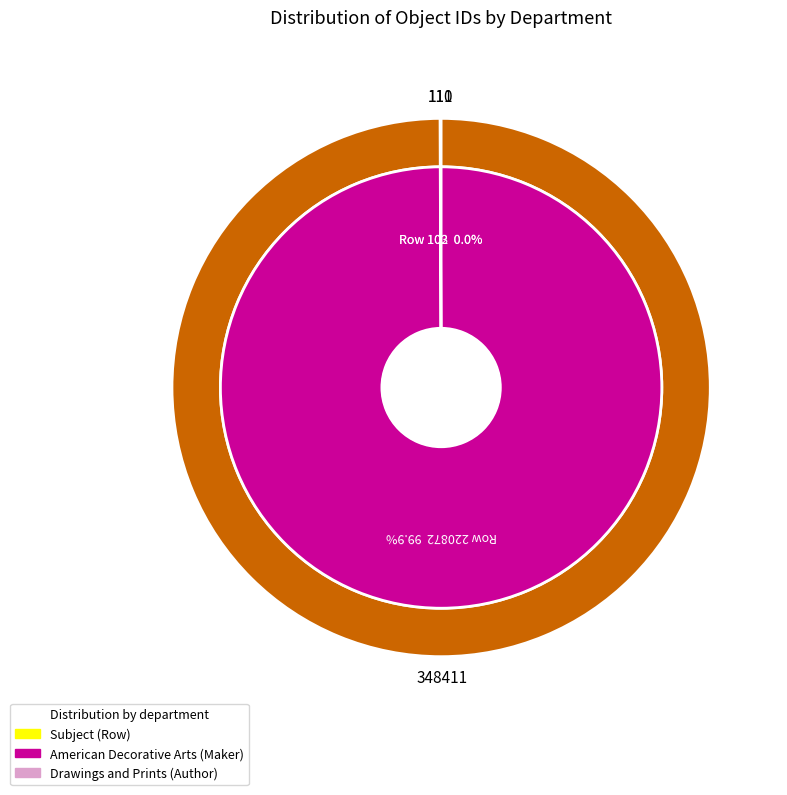

What is the majority slice?

220872